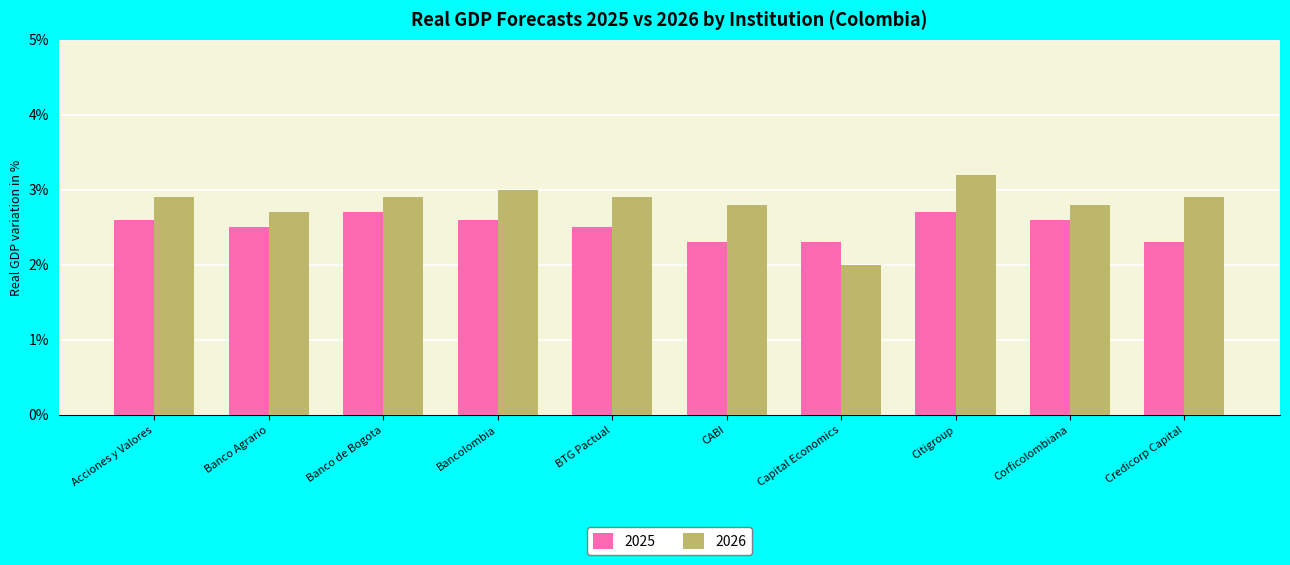

How many bars are there in each group?

2